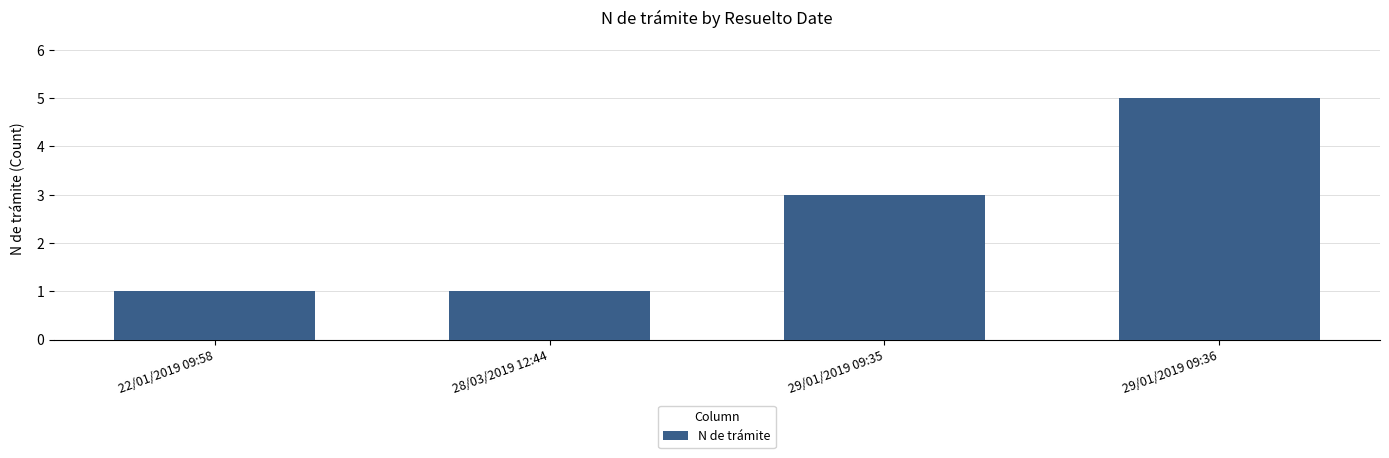

Which label corresponds to the largest value in the chart?

29/01/2019 09:36